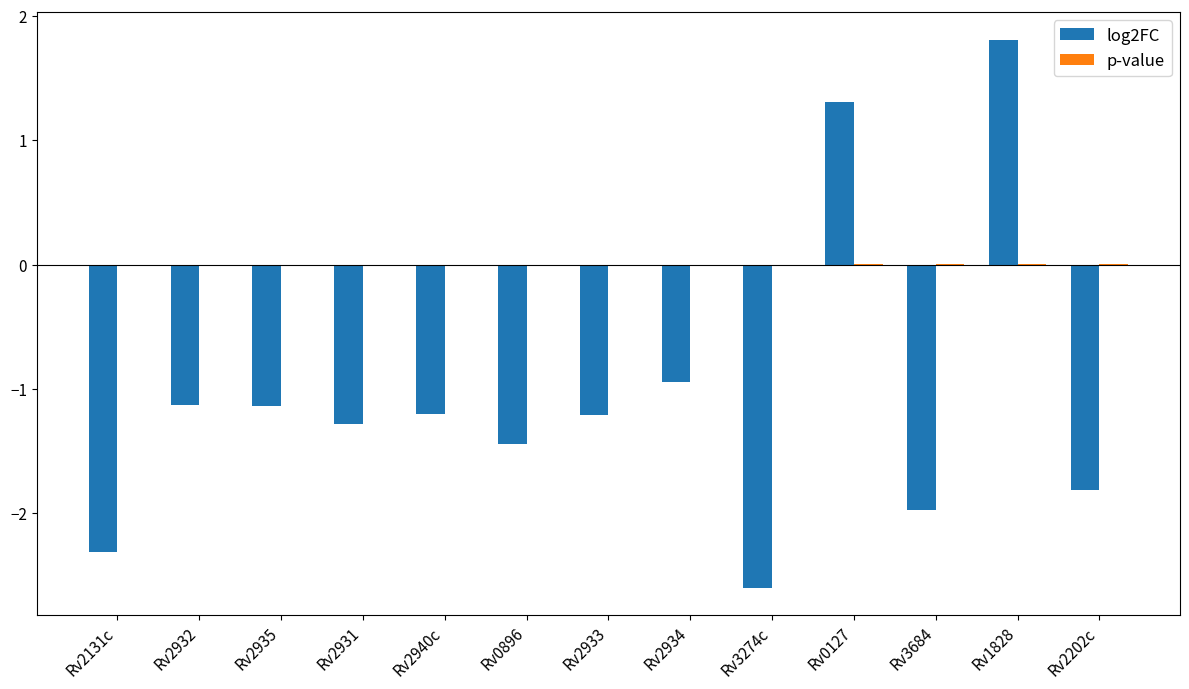

At which label does log2FC first exceed -1?

Rv2934